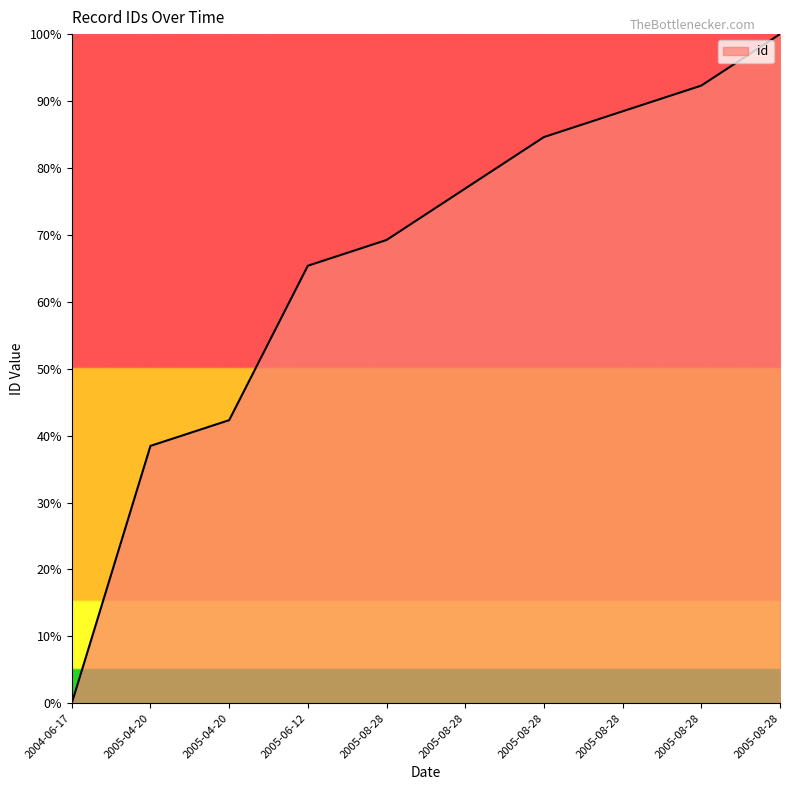

Read the value at 2005-08-28.

84.6